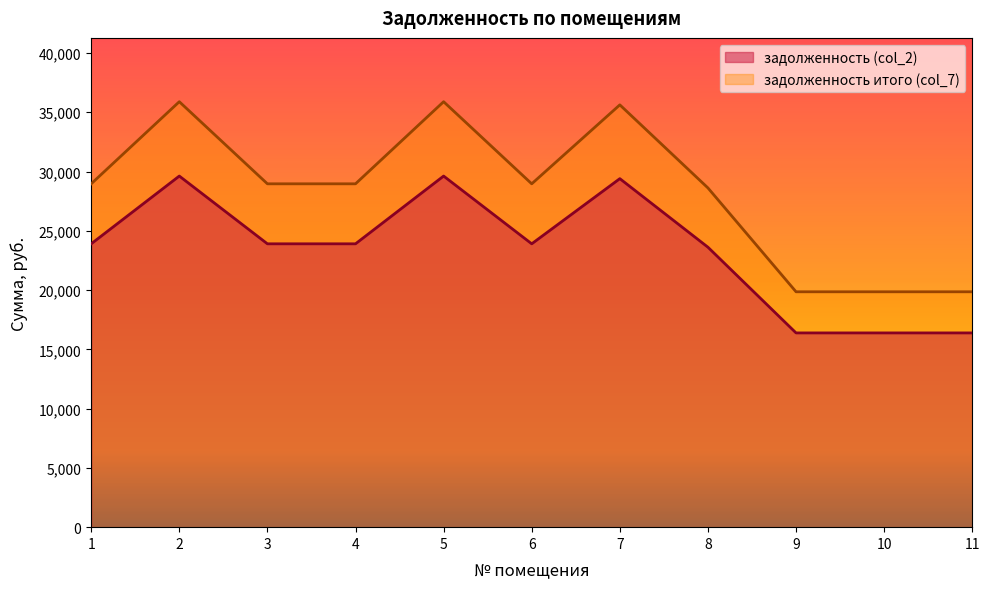

Reading left to right, transcribe all the data shown in this chart.

задолженность (col_2): 1=23905.0	2=29621.2	3=23905.0	4=23905.0	5=29621.2	6=23905.0	7=29402.0	8=23618.0	9=16388.0	10=16388.0	11=16388.0
задолженность итого (col_7): 1=28966.6	2=35893.2	3=28966.6	4=28966.6	5=35893.2	6=28966.6	7=35627.7	8=28618.9	9=19858.0	10=19858.0	11=19858.0